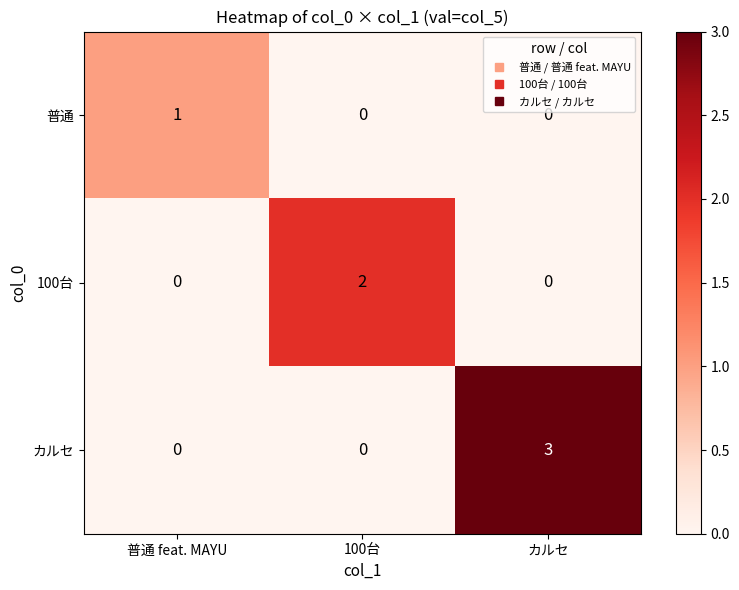

Reading left to right, list all the values displayed in this chart.

普通: 普通 feat. MAYU=1	100台=0	カルセ=0
100台: 普通 feat. MAYU=0	100台=2	カルセ=0
カルセ: 普通 feat. MAYU=0	100台=0	カルセ=3